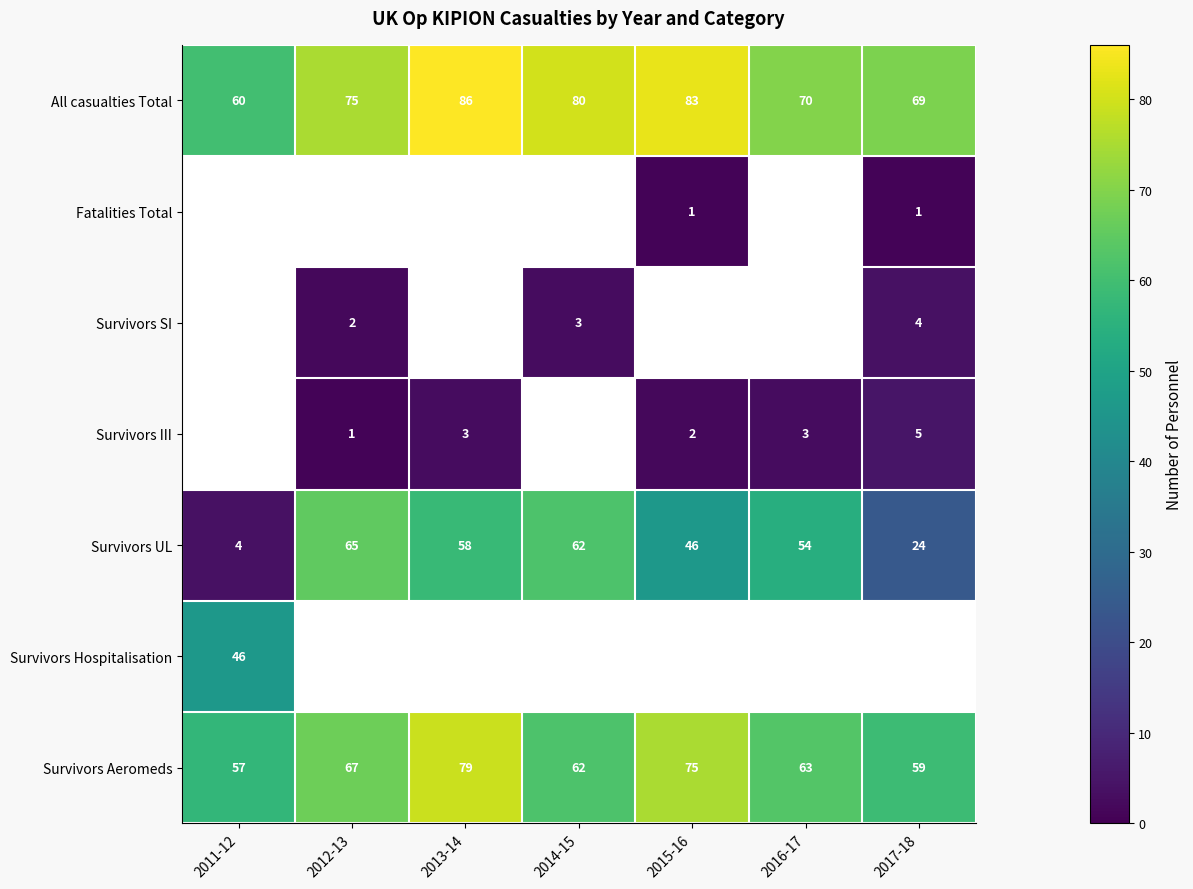

Is the value of Survivors UL at 2015-16 greater than the value of All casualties Total at 2011-12?

No